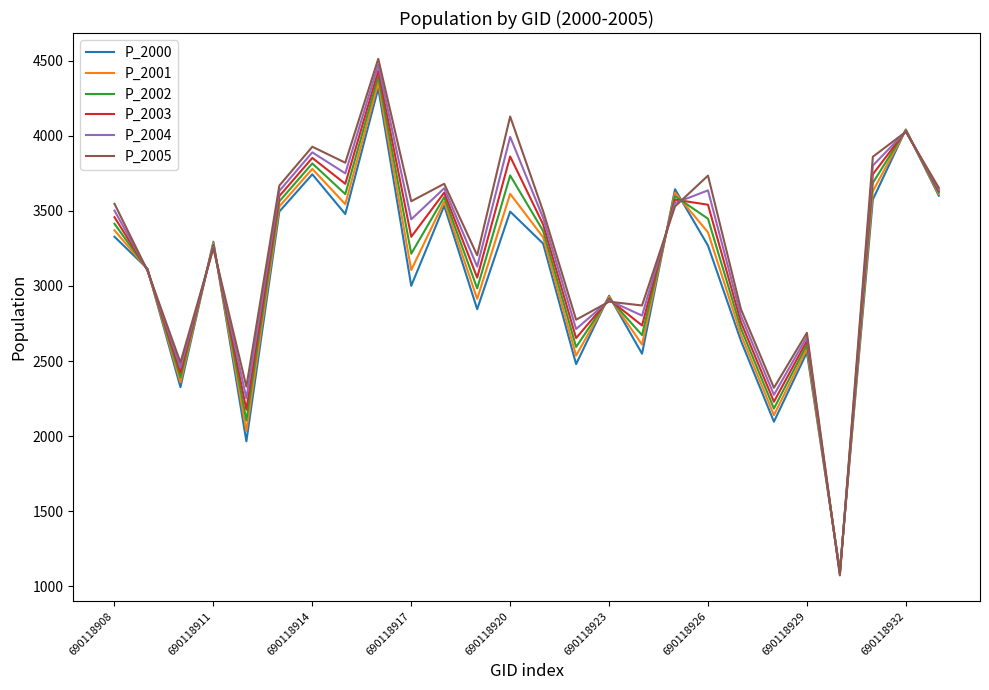

Which series has the widest spread of values?

P_2005